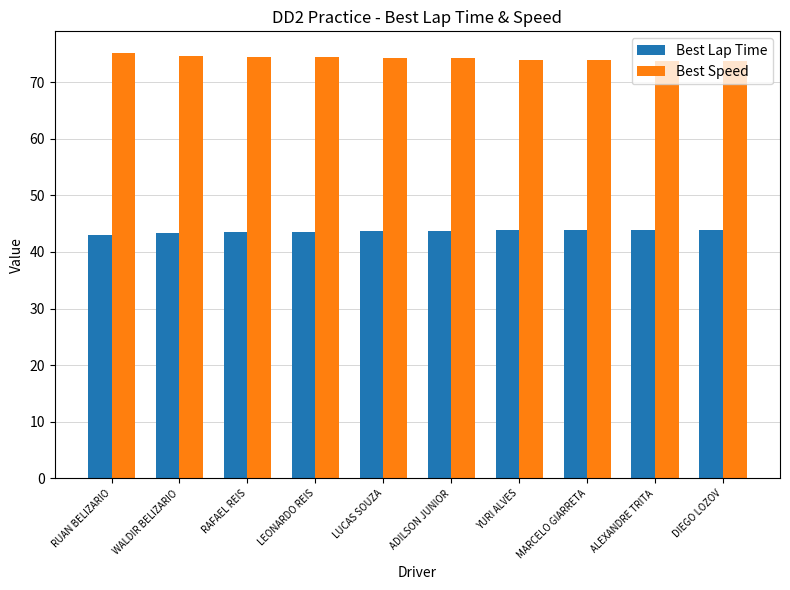

Is the value of Best Lap Time at WALDIR BELIZARIO greater than the value of Best Speed at RAFAEL REIS?

No